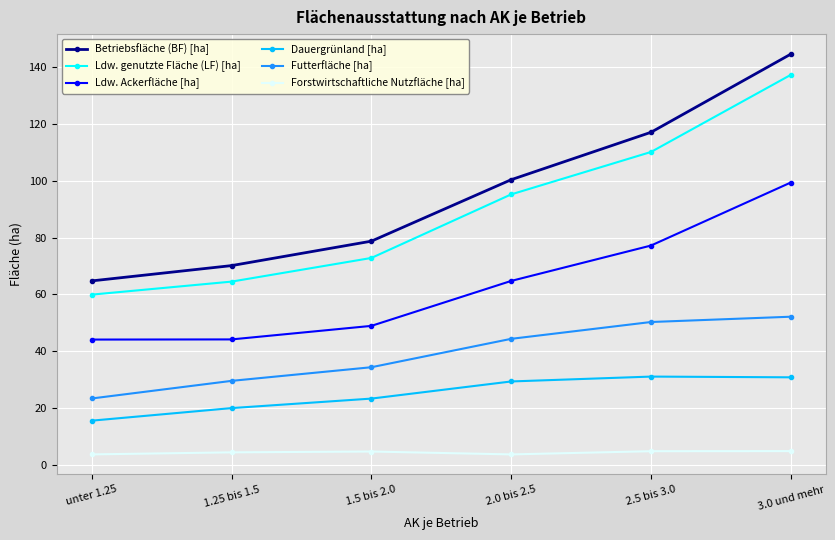

What is the difference between the Betriebsfläche (BF) [ha] values at 1.5 bis 2.0 and 3.0 und mehr?

65.8